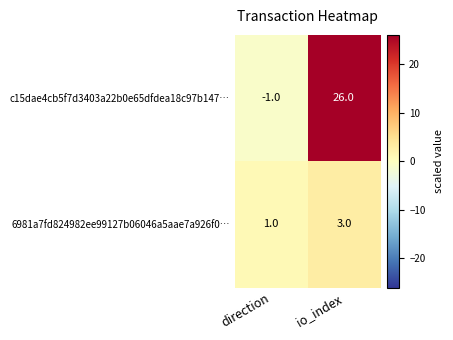

What is the maximum value for 6981a7fd824982ee99127b06046a5aae7a926f0…?

3